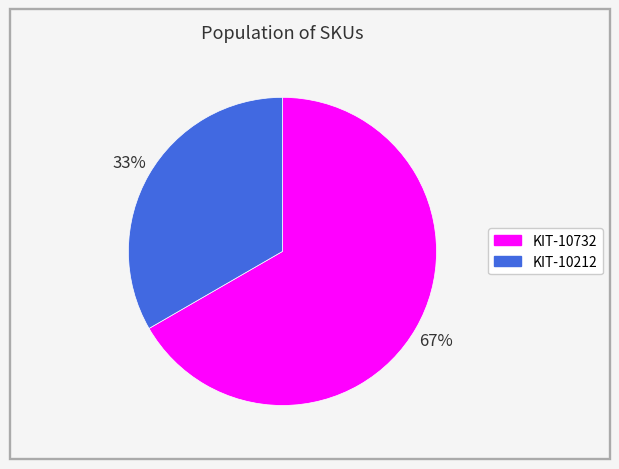

What is the ratio of the value at KIT-10212 to the value at KIT-10732?

0.5